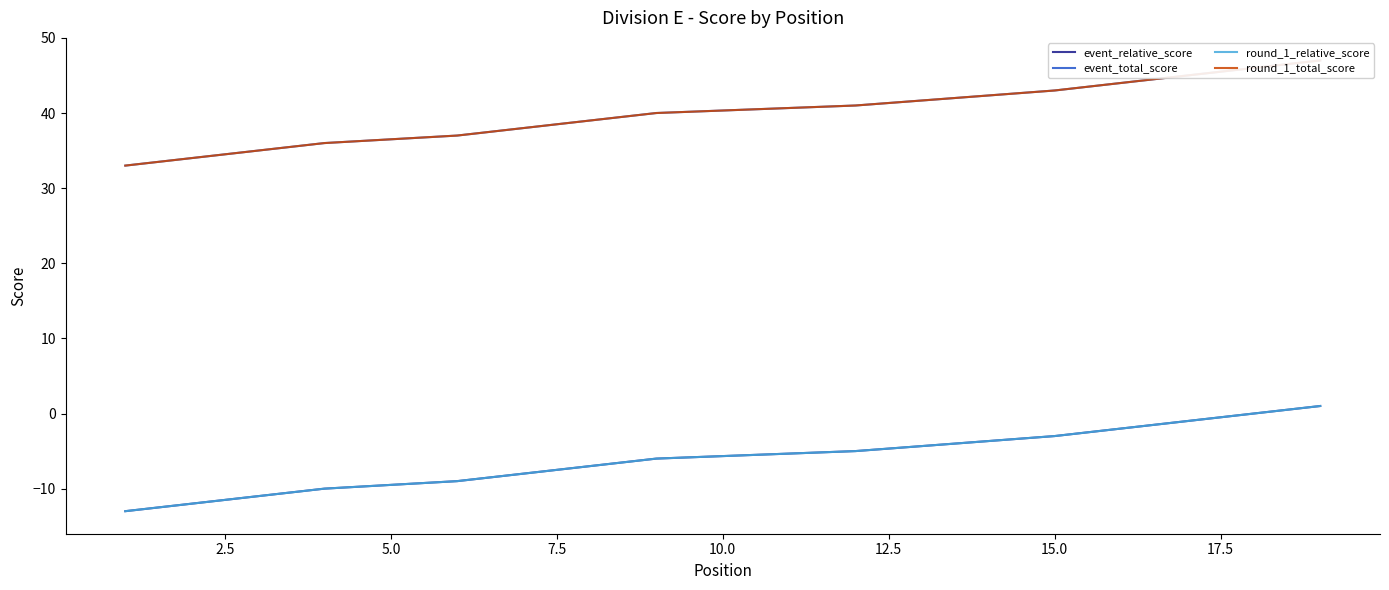

True or false: round_1_relative_score and event_relative_score cross at least once.

False